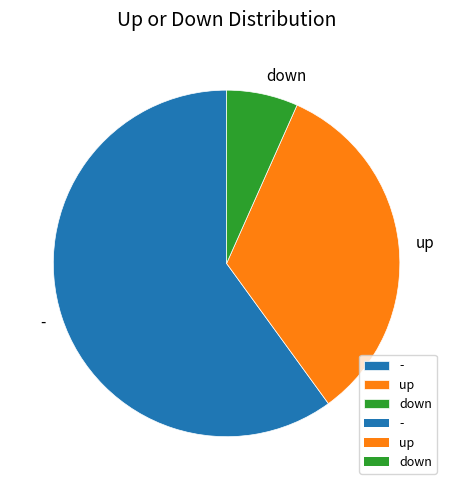

Count the number of slices in the pie.

3